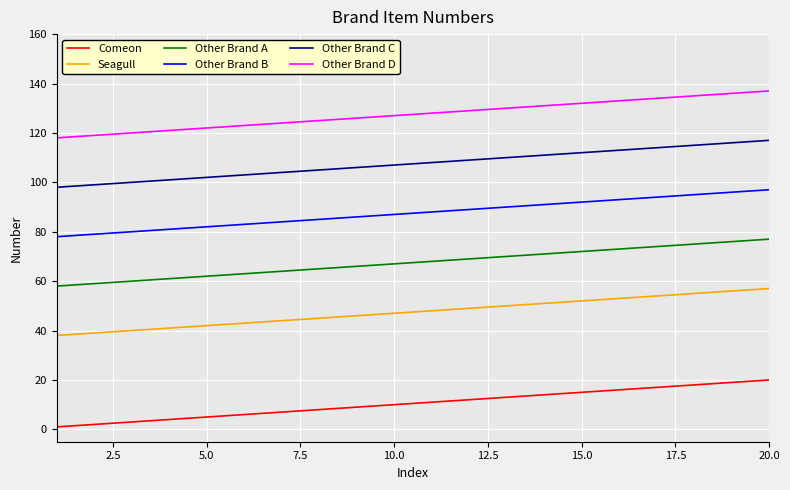

What is the maximum value shown in the chart?

137